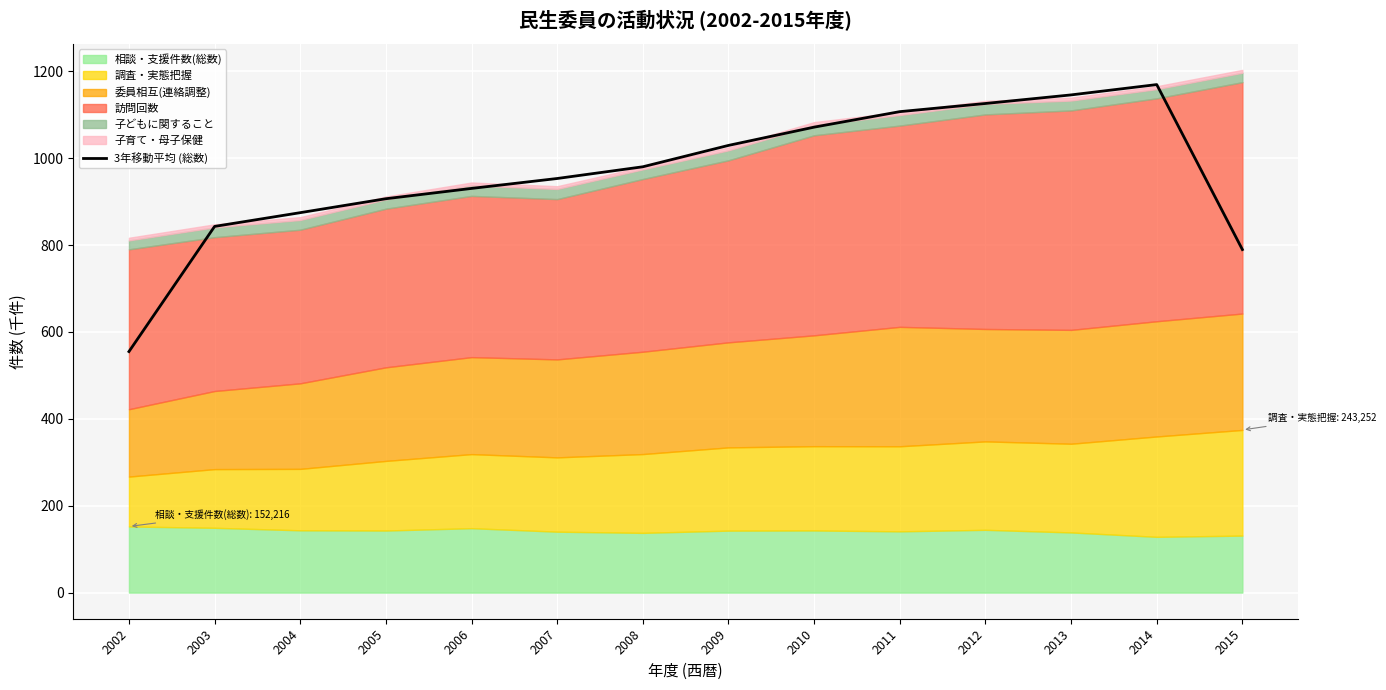

How many categories are shown in the chart?

14